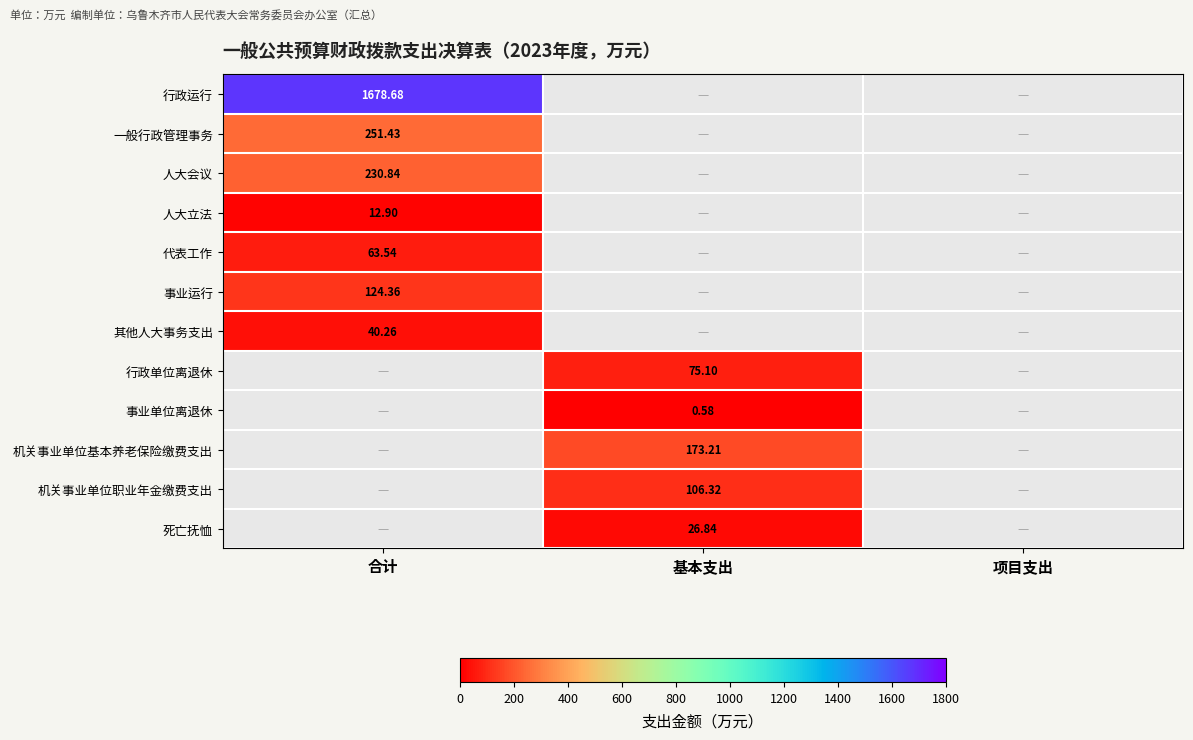

How many distinct data groups are displayed?

12